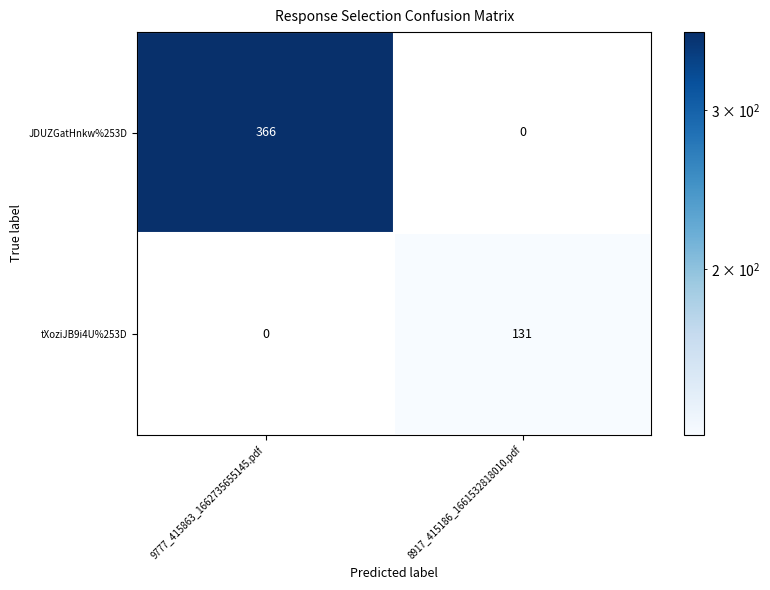

Reading left to right, what are all the values shown in this chart?

JDUZGatHnkw%253D: 9777_415863_1662735655145.pdf=366	8917_415186_1661532818010.pdf=0
tXoziJB9i4U%253D: 9777_415863_1662735655145.pdf=0	8917_415186_1661532818010.pdf=131